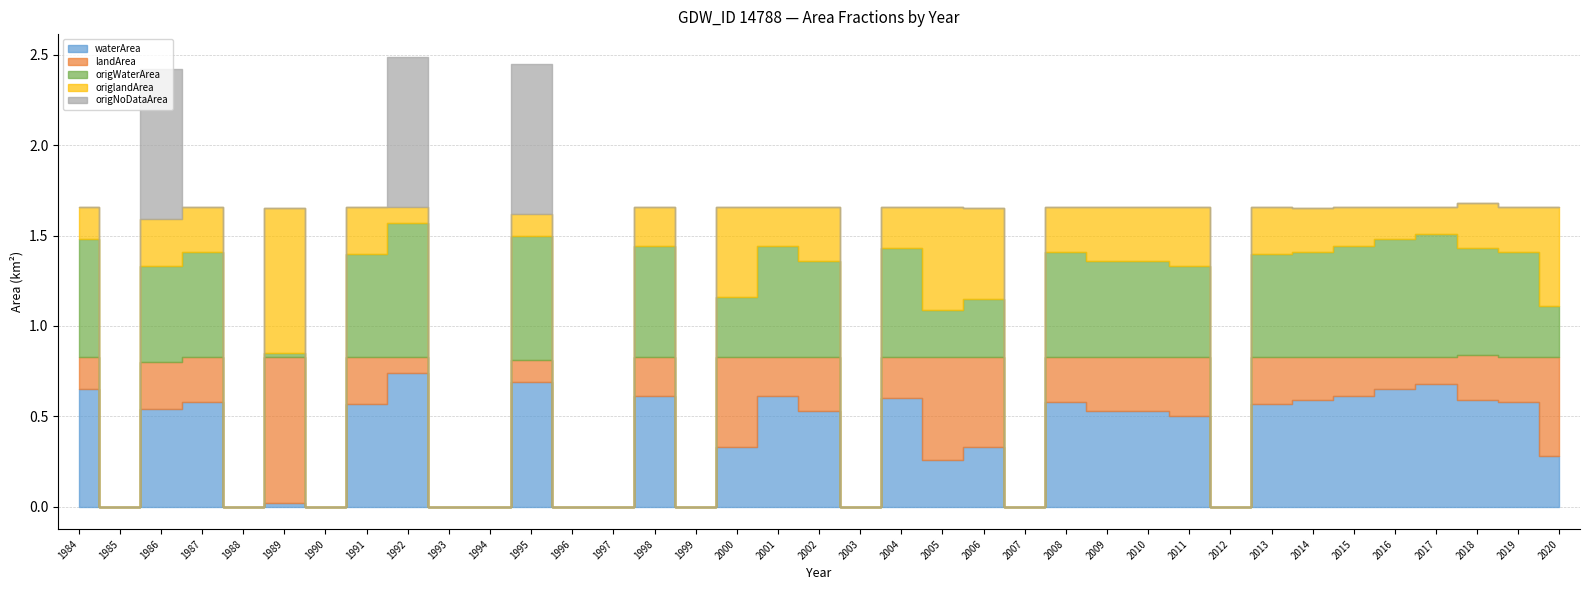

What is the difference between the maximum and minimum values in the origlandArea series?

0.8